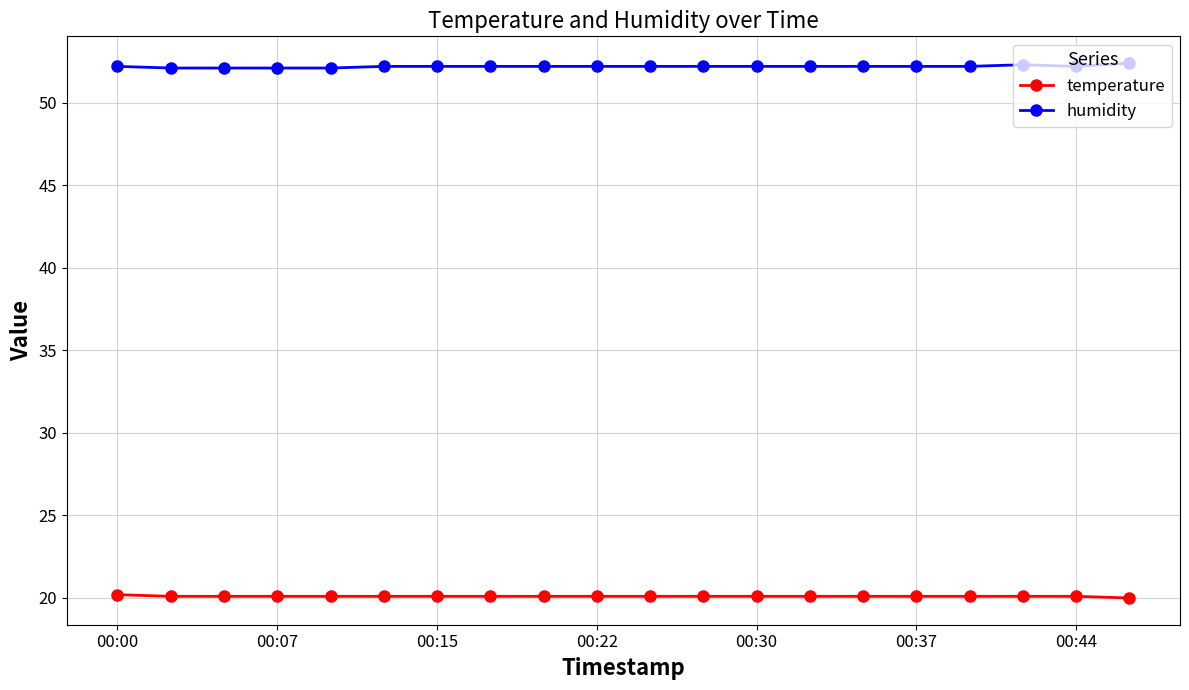

What is the lowest value of the temperature series?

20.0